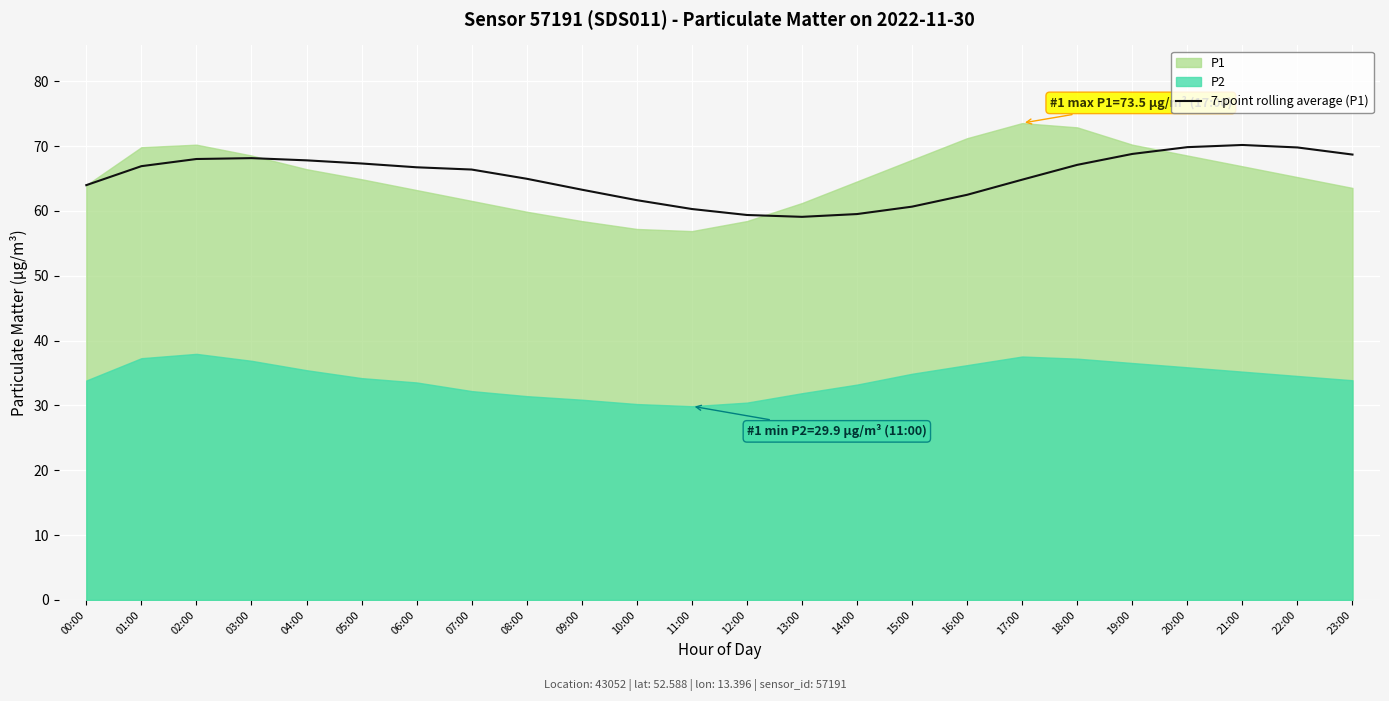

The 7-point rolling average (P1) series shows 108.4 at 18:00. True or false?

False